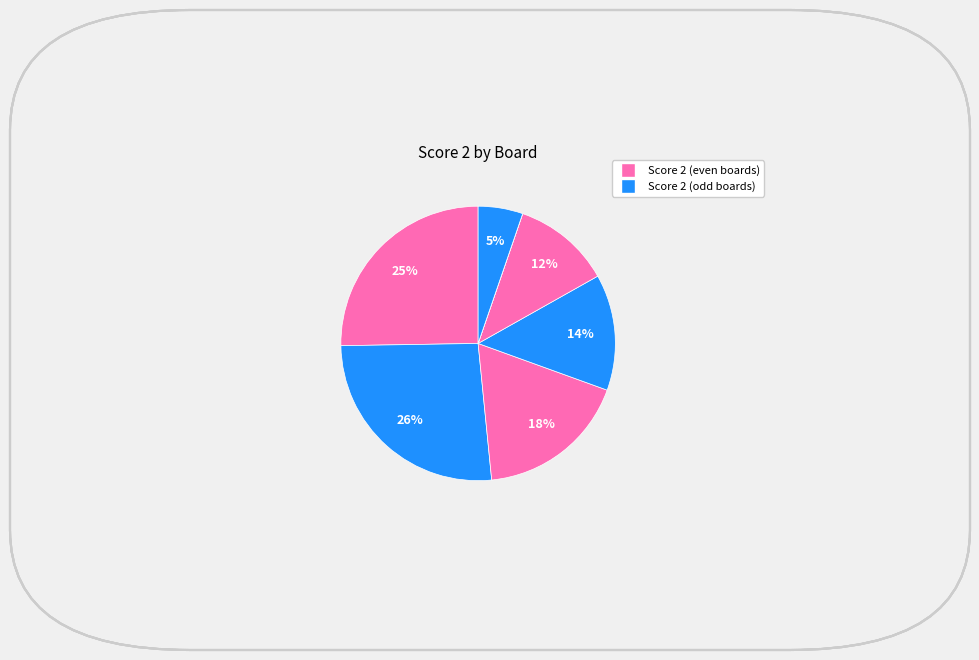

Which slice is the smallest?

Board 6